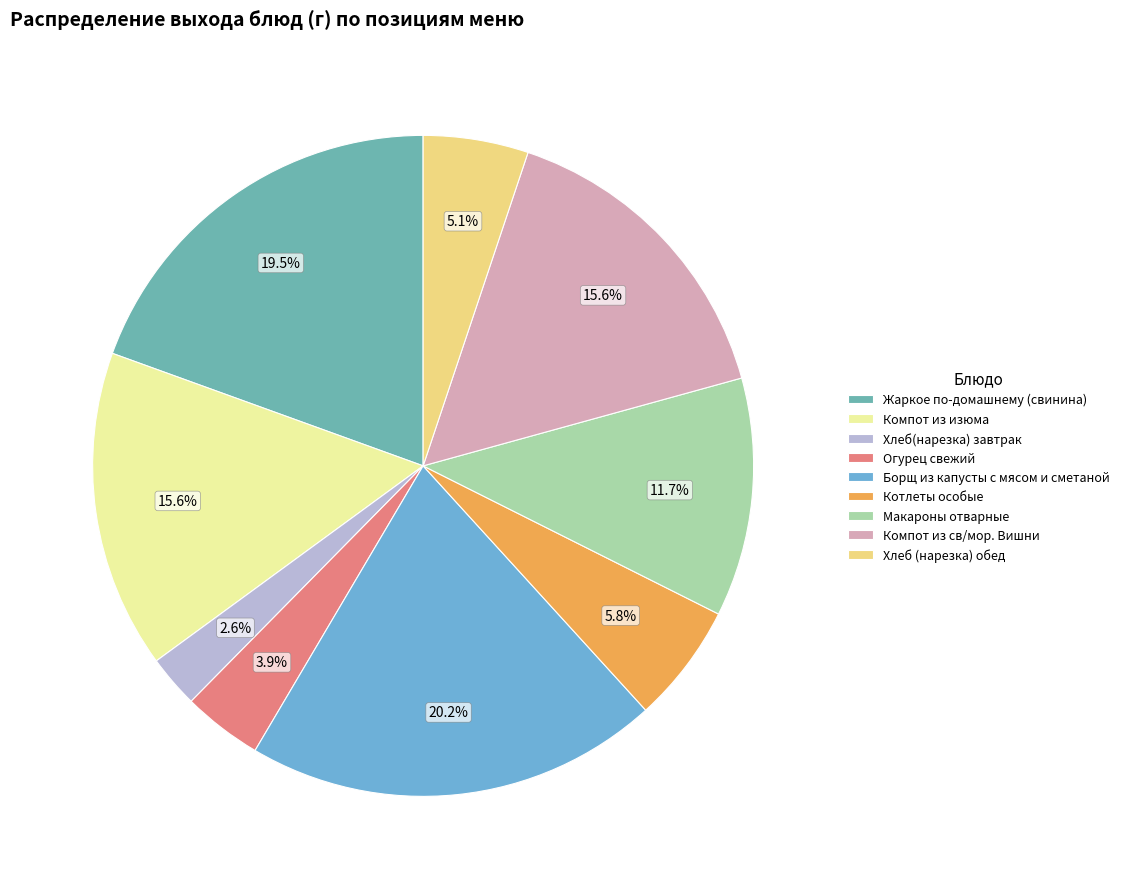

Which has a higher value, Борщ из капусты с мясом и сметаной or Макароны отварные?

Борщ из капусты с мясом и сметаной